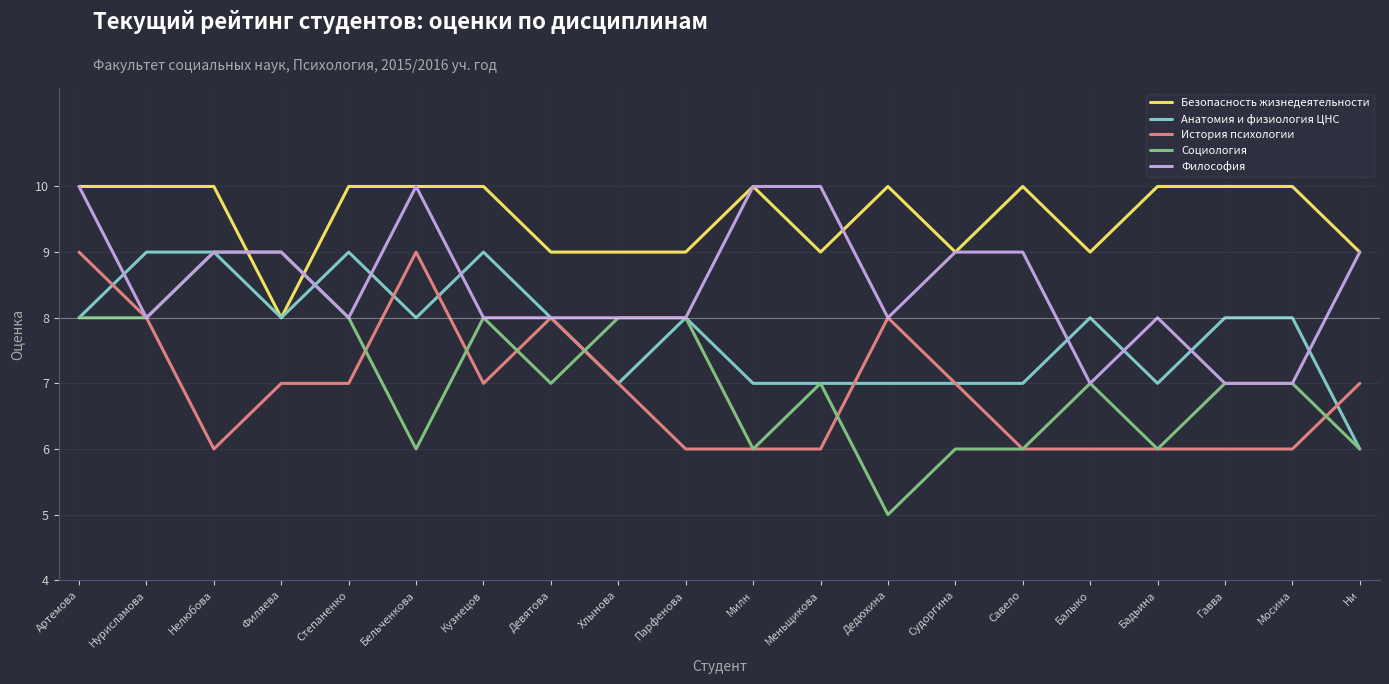

Is this an area chart (filled region under the line)?

No